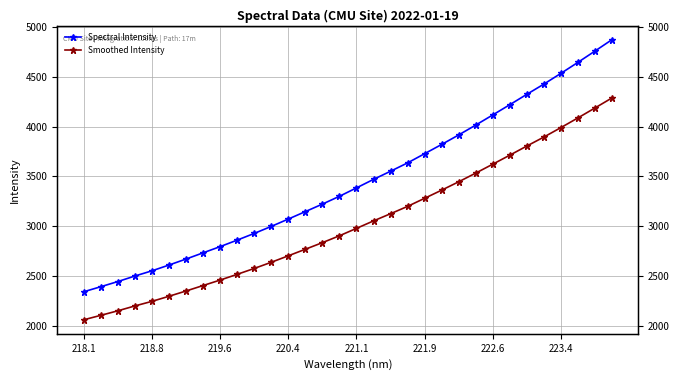

What is the average value of the Smoothed Intensity series?

3024.8